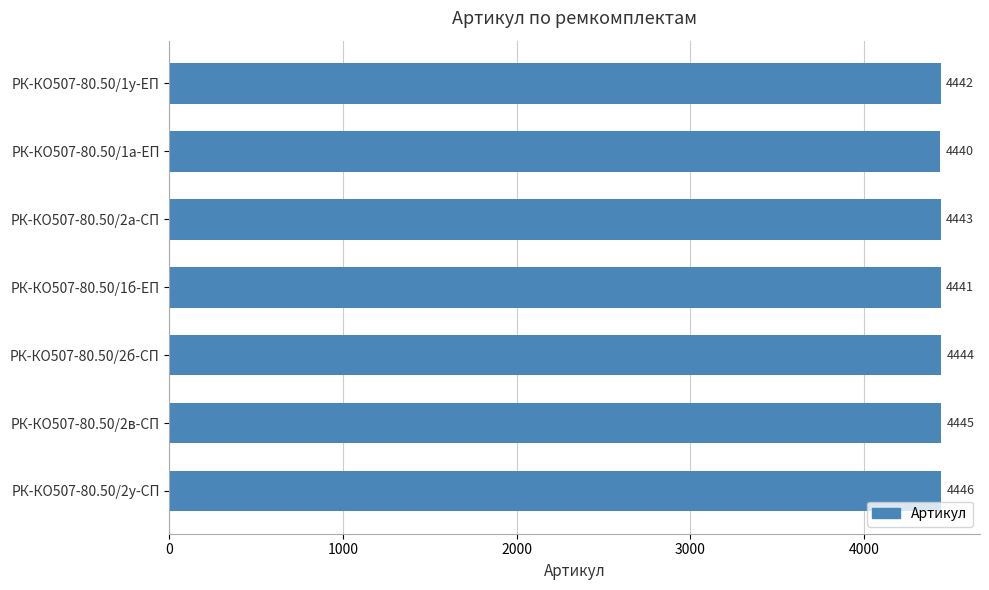

Reading bottom to top, list all the values displayed in this chart.

4446	4445	4444	4441	4443	4440	4442